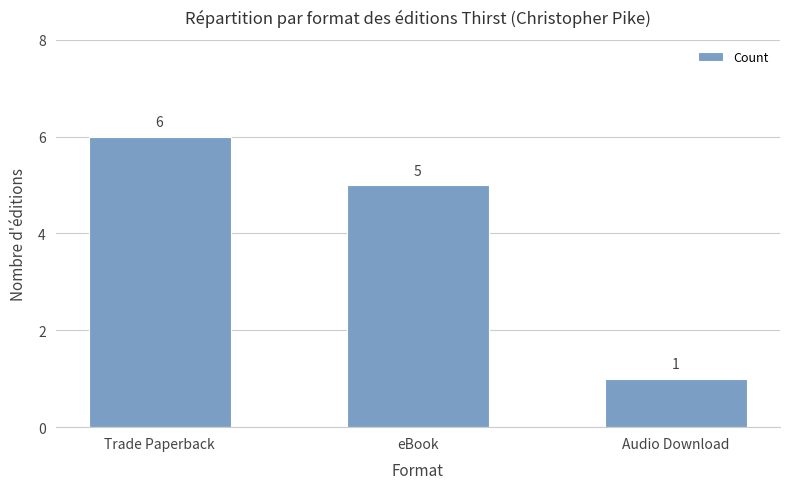

Rank the categories by value from highest to lowest.

Trade Paperback, eBook, Audio Download